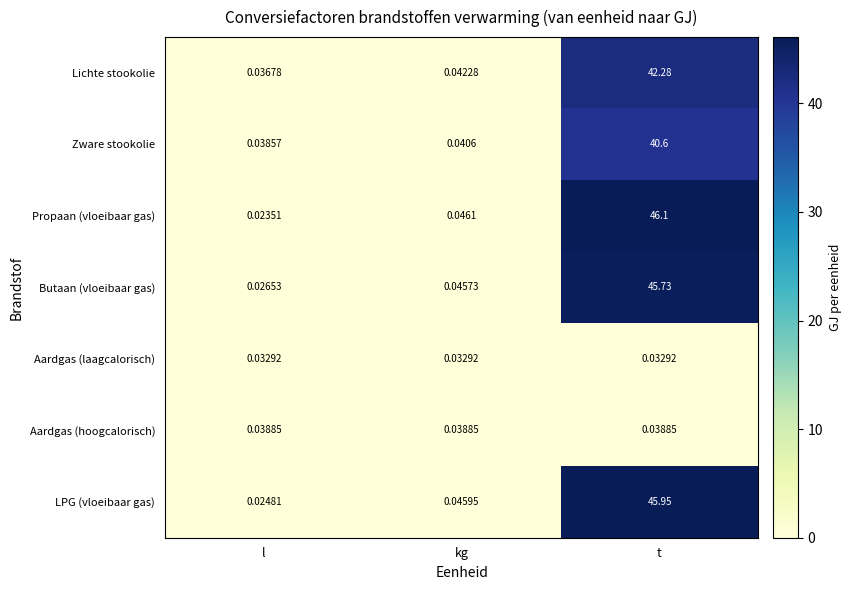

Which series changed the most between kg and t?

Propaan (vloeibaar gas)